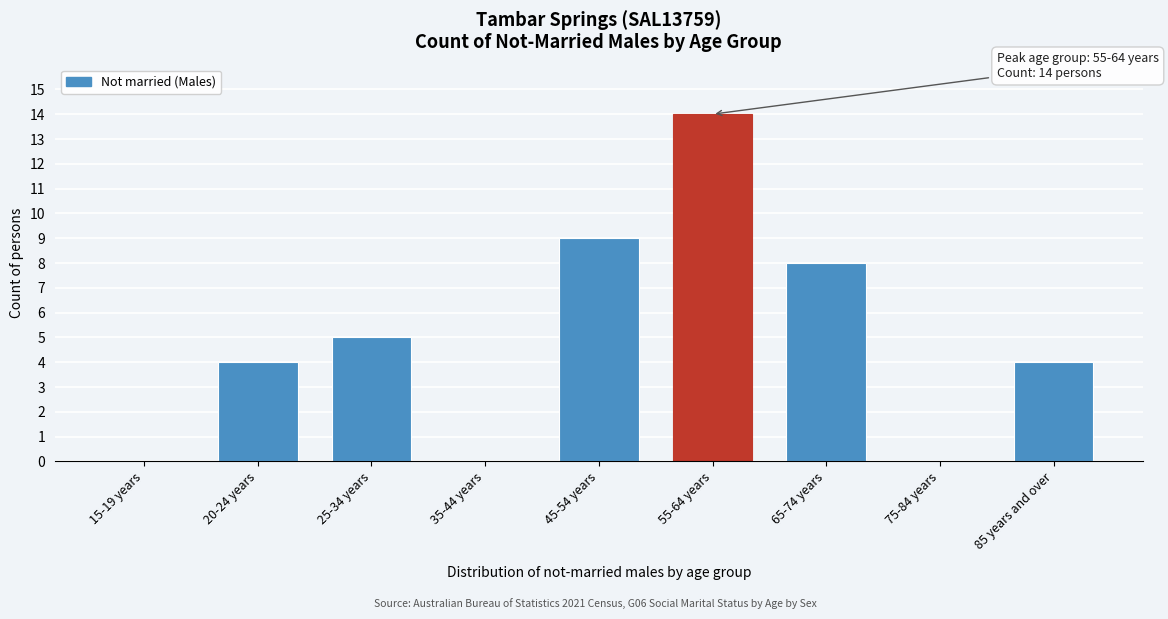

Reading right to left, list all the values displayed in this chart.

85 years and over=4	75-84 years=0	65-74 years=8	55-64 years=14	45-54 years=9	35-44 years=0	25-34 years=5	20-24 years=4	15-19 years=0